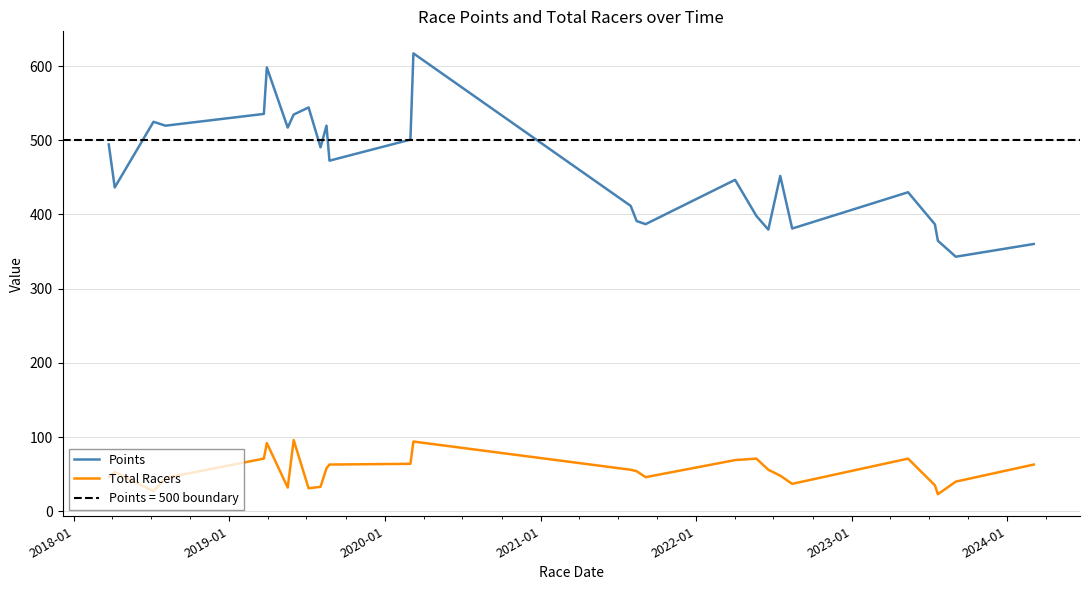

How many lines are shown in the chart?

2